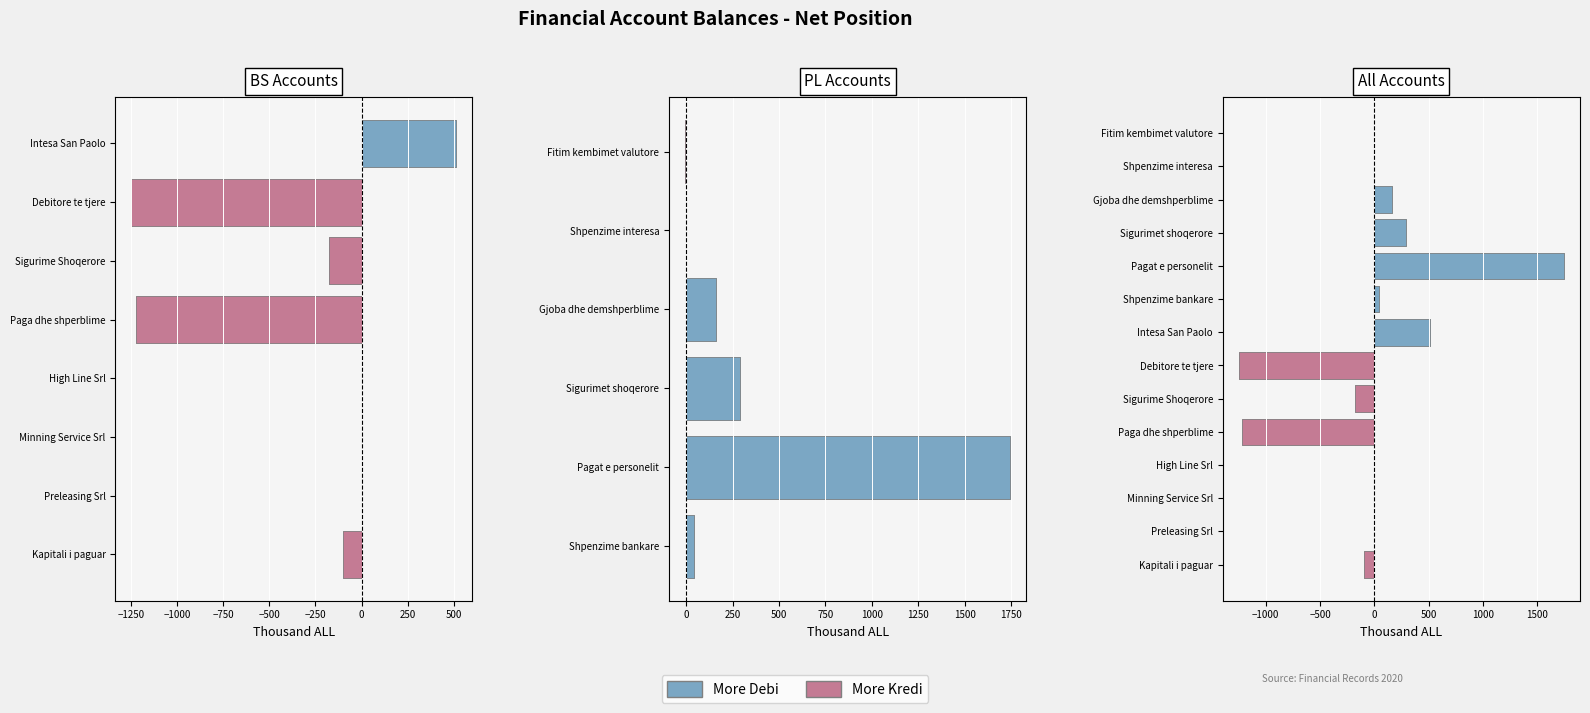

What value does the data have at Shpenzime bankare?

43.7